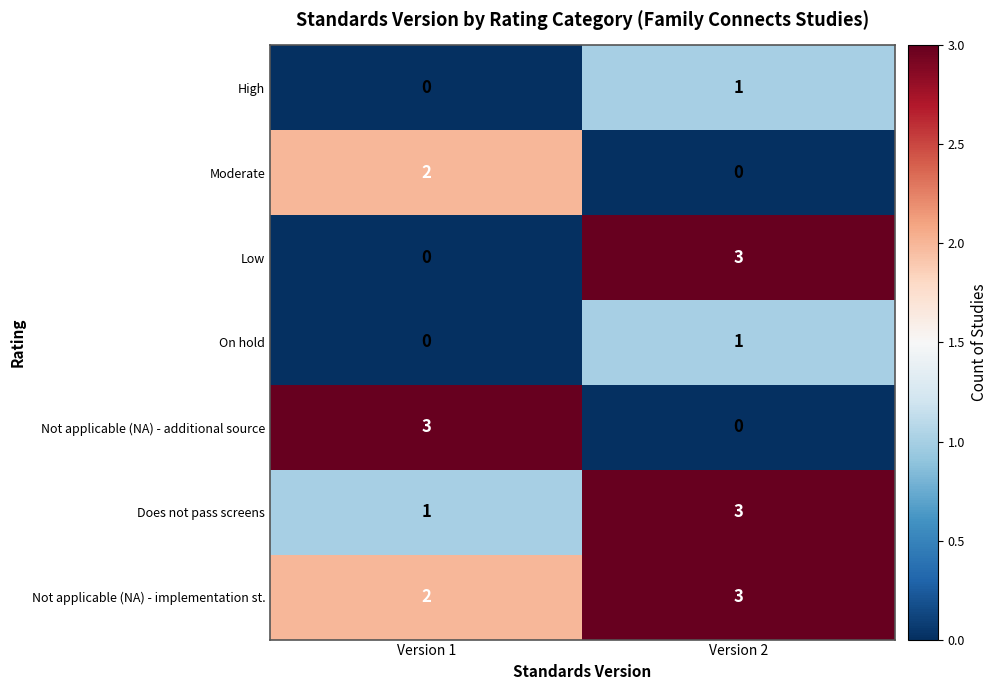

At which label does High reach its peak?

Version 2